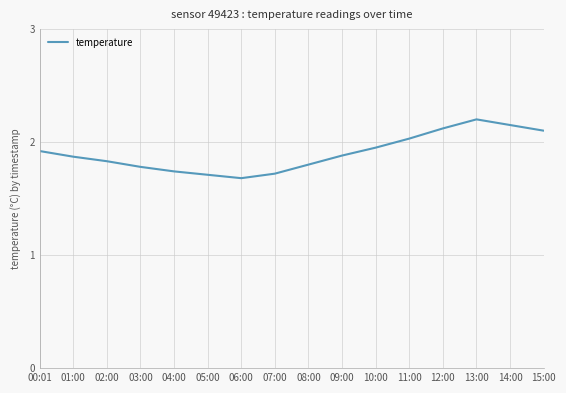

What is the greatest value displayed?

2.2